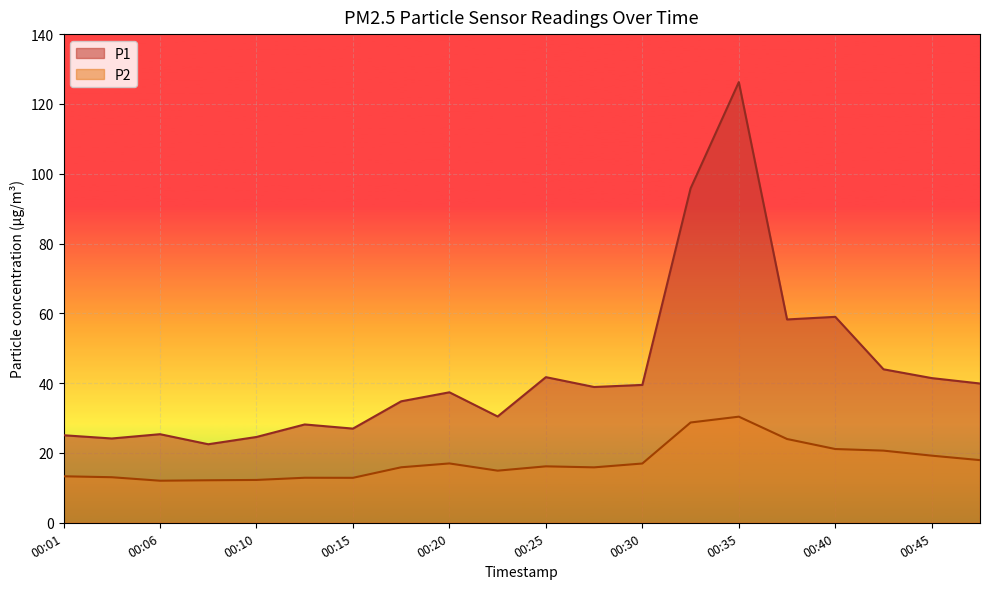

At which label does P1 reach its peak?

00:35